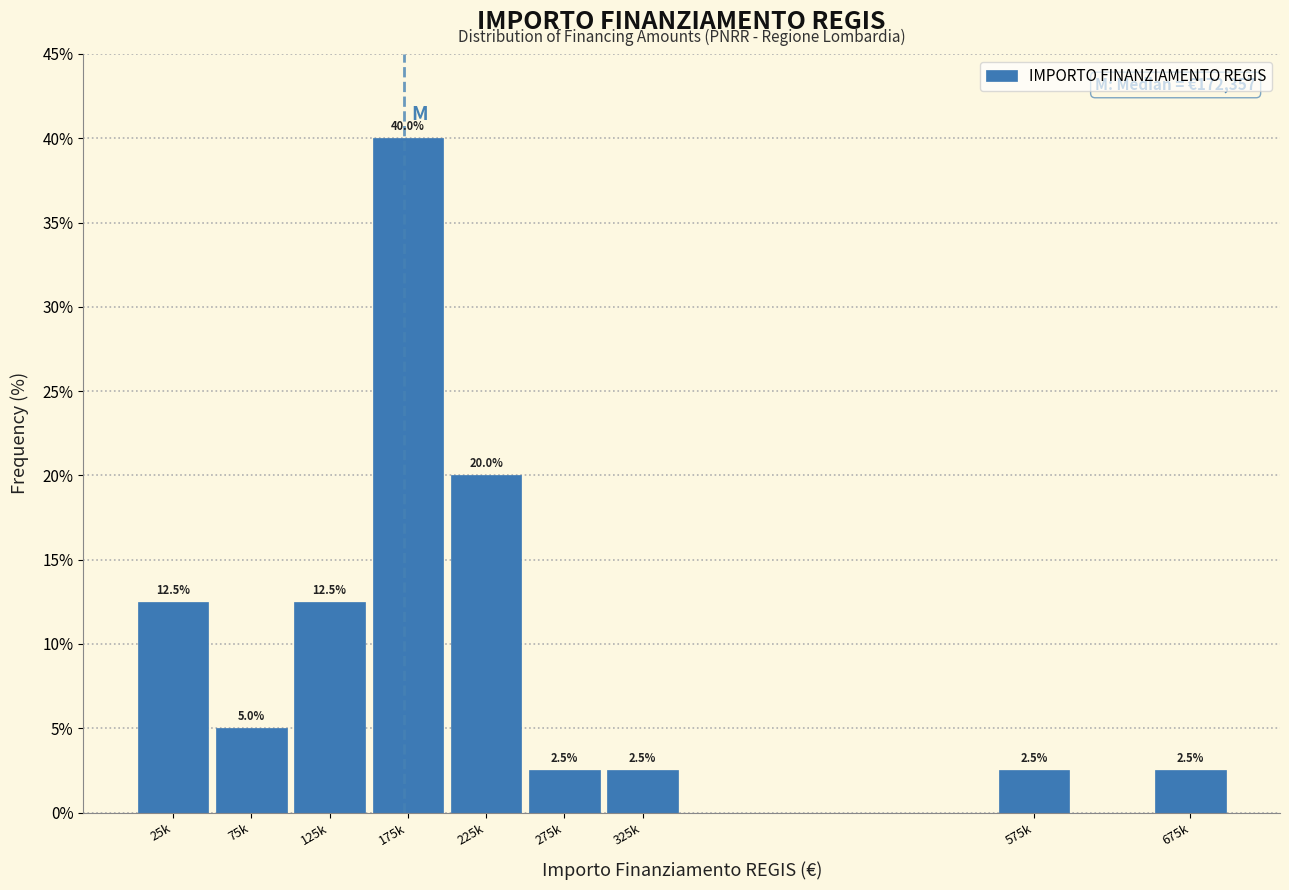

Reading left to right, extract all data points from this chart.

25k=12.5	75k=5.0	125k=12.5	175k=40.0	225k=20.0	275k=2.5	325k=2.5	575k=2.5	675k=2.5